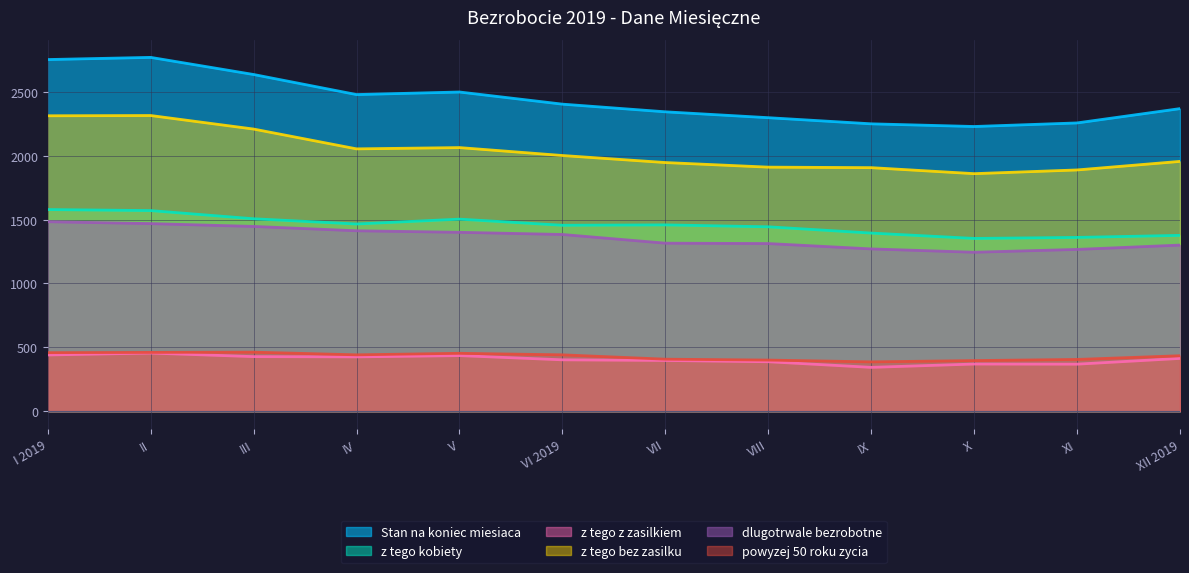

Reading right to left, extract all data points from this chart.

Stan na koniec miesiaca: 2368	2256	2228	2249	2297	2343	2403	2498	2478	2635	2769	2752
z tego kobiety: 1376	1360	1352	1394	1443	1458	1455	1503	1465	1506	1570	1578
z tego z zasilkiem: 413	368	369	343	387	397	402	435	425	427	455	440
z tego bez zasilku: 1955	1888	1859	1906	1910	1946	2001	2063	2053	2208	2314	2312
dlugotrwale bezrobotne: 1300	1266	1244	1270	1312	1315	1383	1400	1412	1446	1468	1483
powyzej 50 roku zycia: 434	405	396	386	400	407	441	453	441	462	460	458